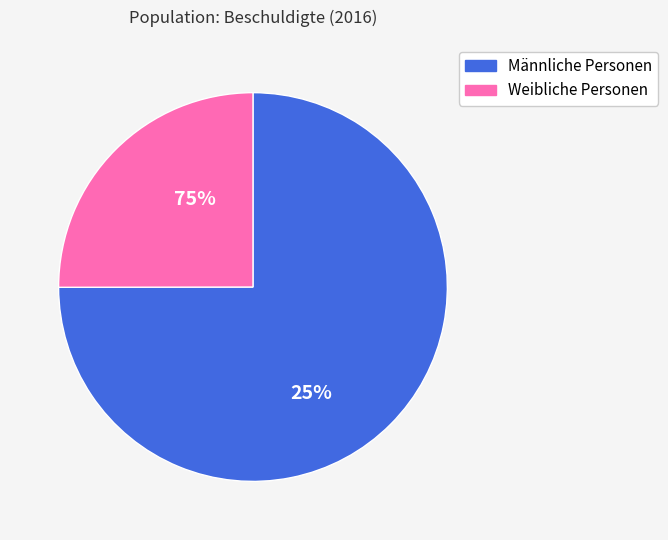

Is it true that Männliche Personen is 75% of the pie?

True